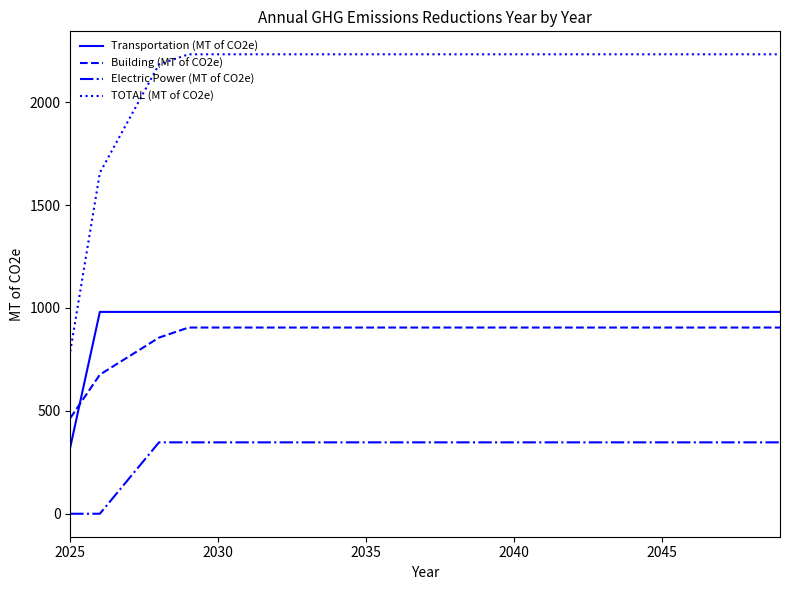

What is the difference between the maximum and minimum values in the TOTAL (MT of CO2e) series?

1444.3